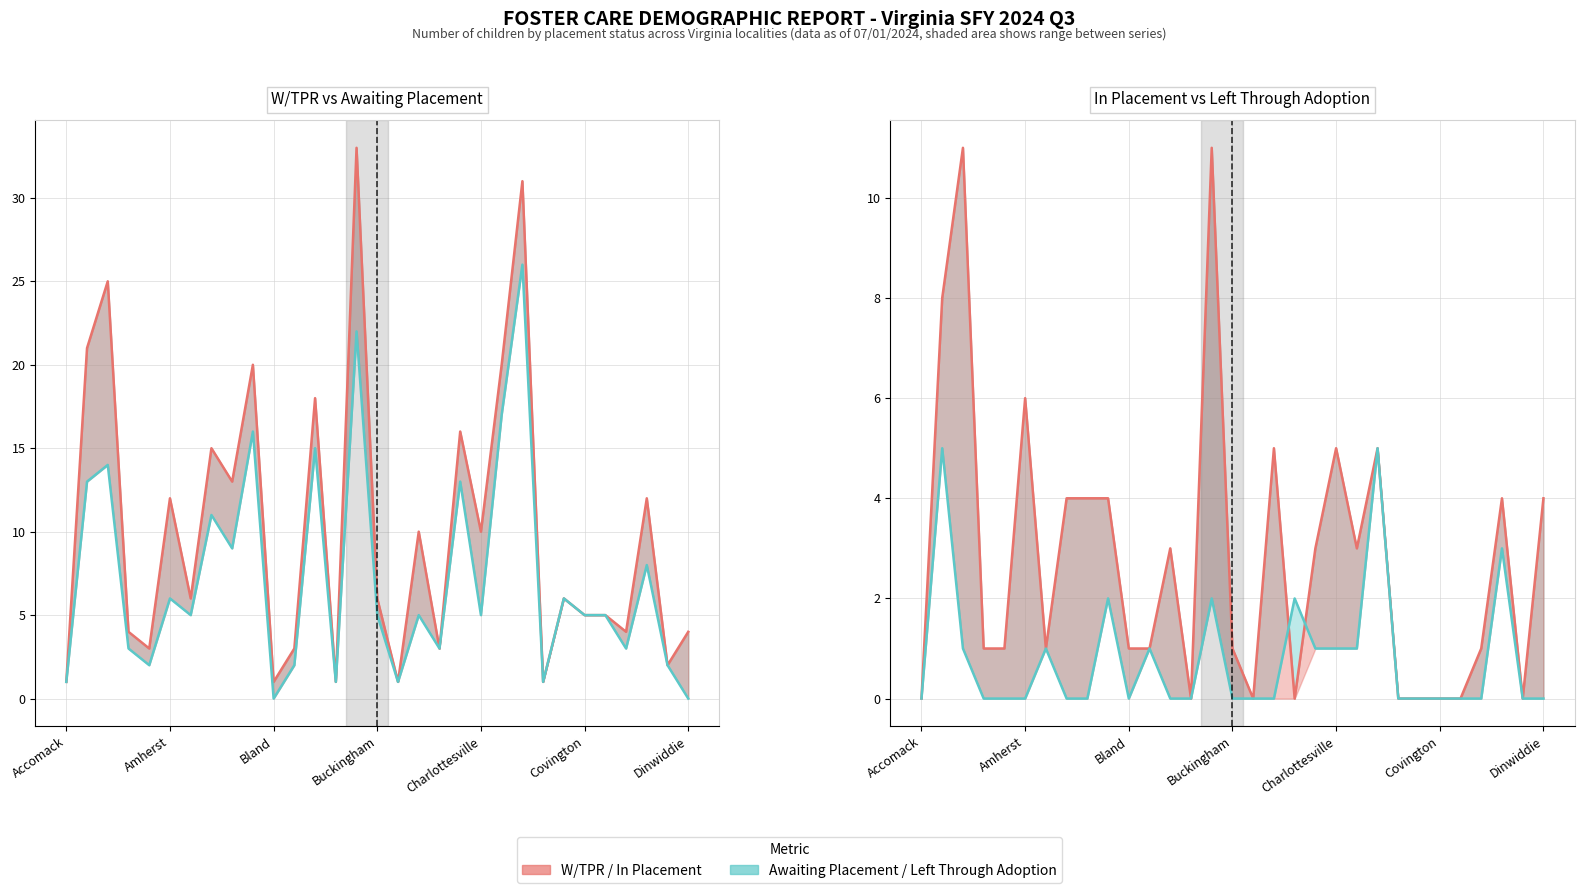

True or false: Left Through Adoption line has a value of 1 at Bland.

False